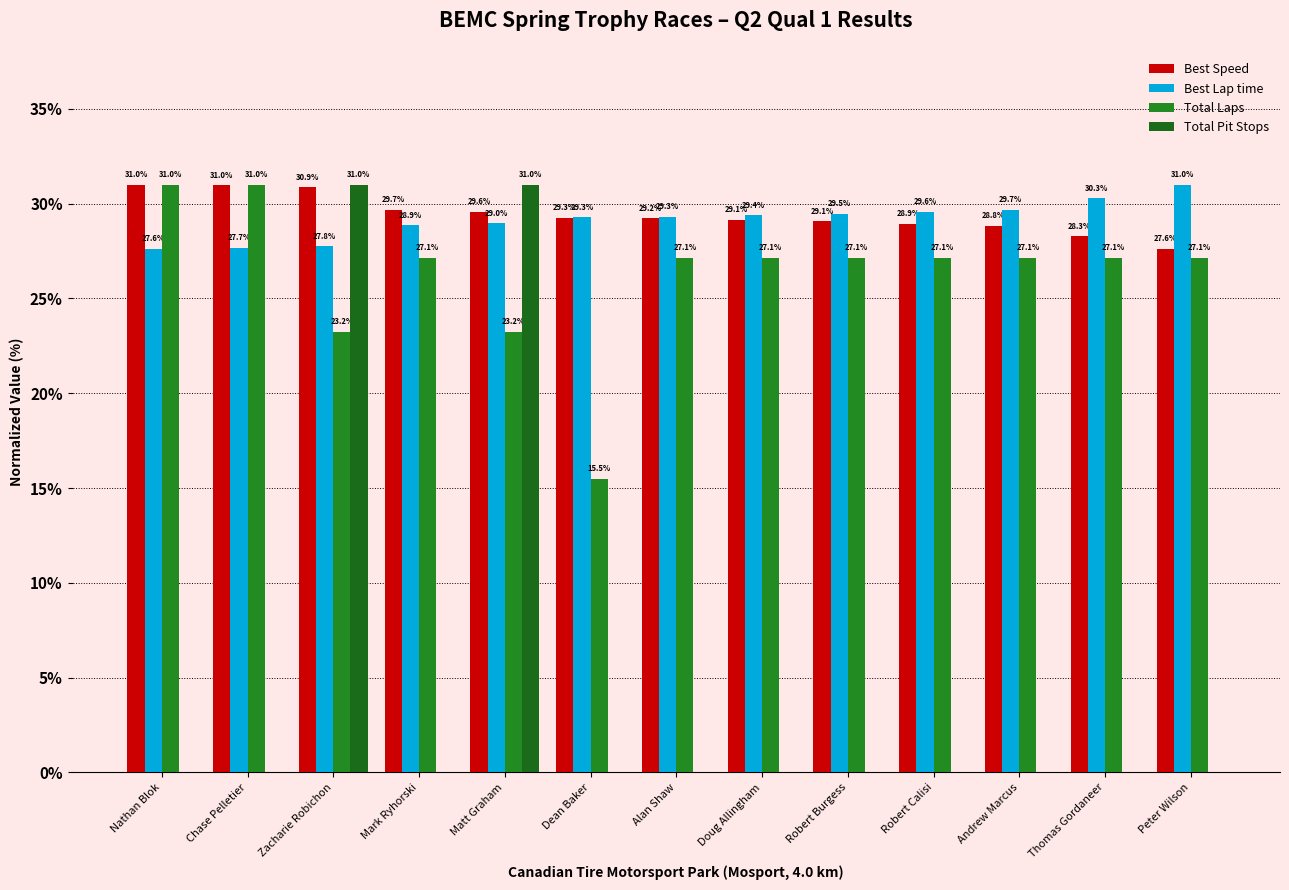

What is the label of the 4th bar from the left?

Mark Ryhorski